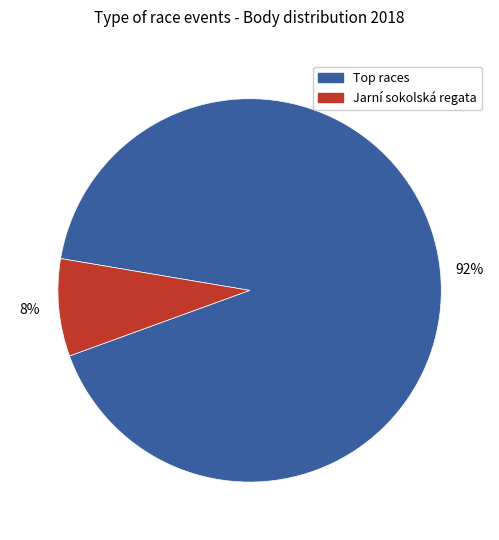

Does any single category account for the majority?

Yes